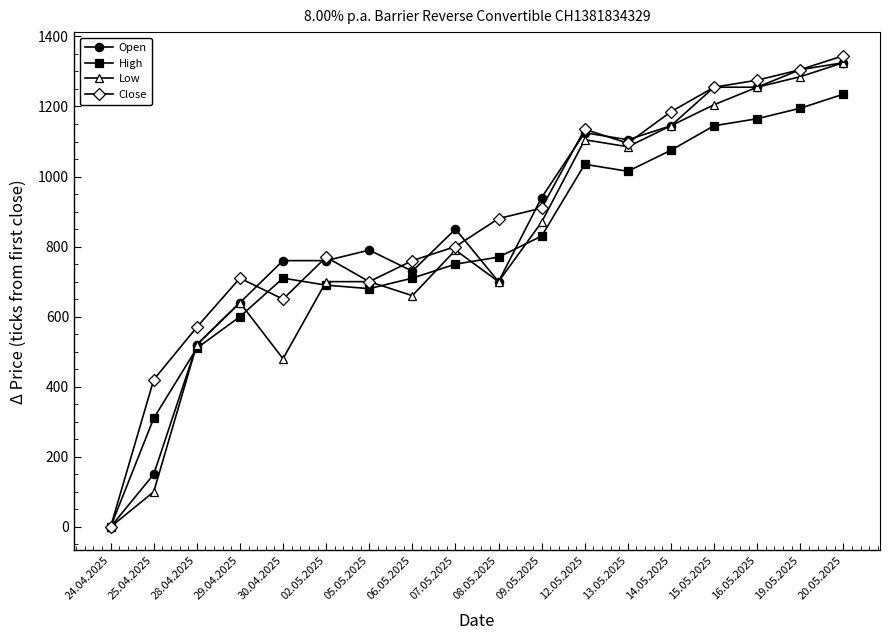

Is it true that Low equals 671 at 24.04.2025?

False